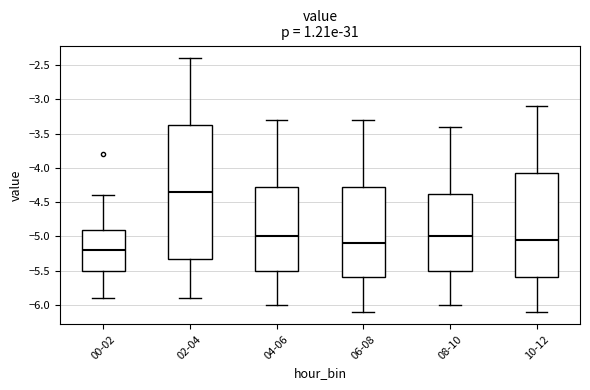

Reading left to right, read every box against the y-axis: the position of its median line, the range the box covers, and the ends of its whiskers. The values are not printed on the chart, so give them approximately, as read against the axis.

00-02: median -5.20, box -5.50 to -4.90, whiskers -5.90 to -4.40
02-04: median -4.35, box -5.30 to -3.35, whiskers -5.90 to -2.40
04-06: median -5.00, box -5.50 to -4.25, whiskers -6.00 to -3.30
06-08: median -5.10, box -5.60 to -4.25, whiskers -6.10 to -3.30
08-10: median -5.00, box -5.50 to -4.35, whiskers -6.00 to -3.40
10-12: median -5.05, box -5.60 to -4.05, whiskers -6.10 to -3.10